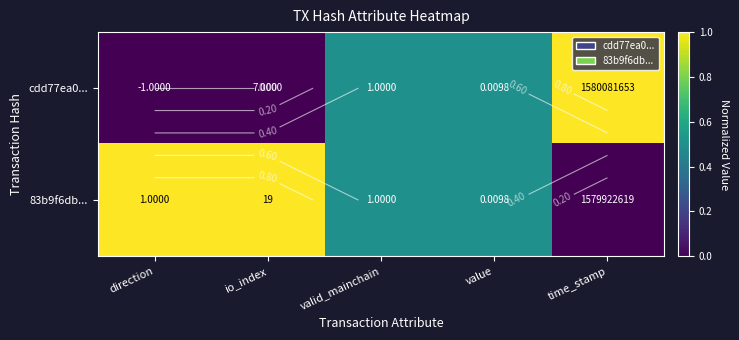

The value of 83b9f6db... at valid_mainchain is 0.5. True or false?

True